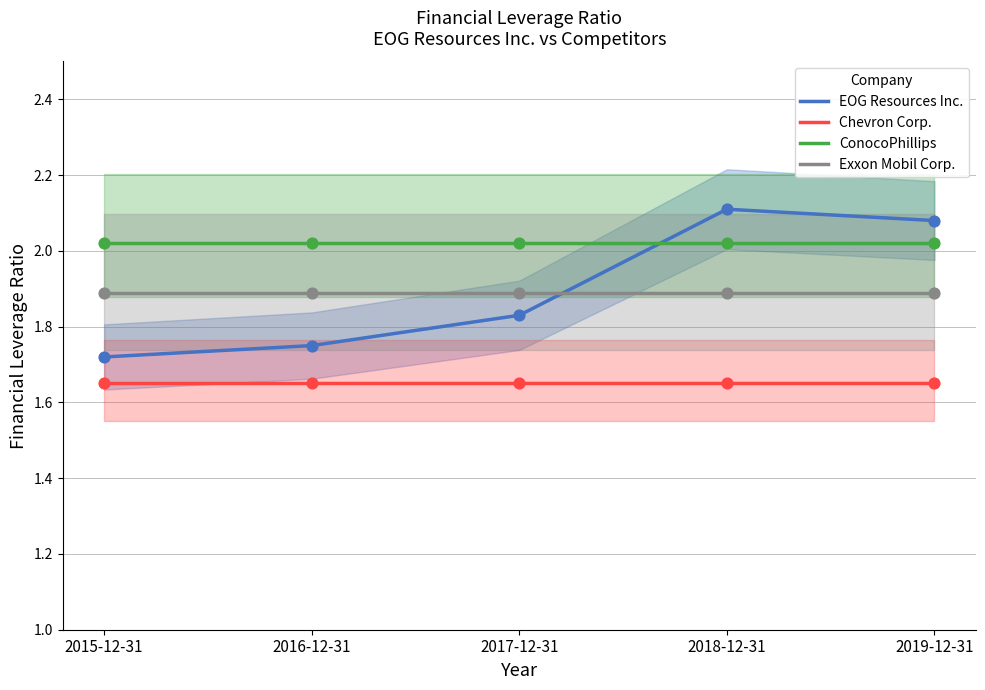

Which series has the largest Y range (max minus min)?

EOG Resources Inc.